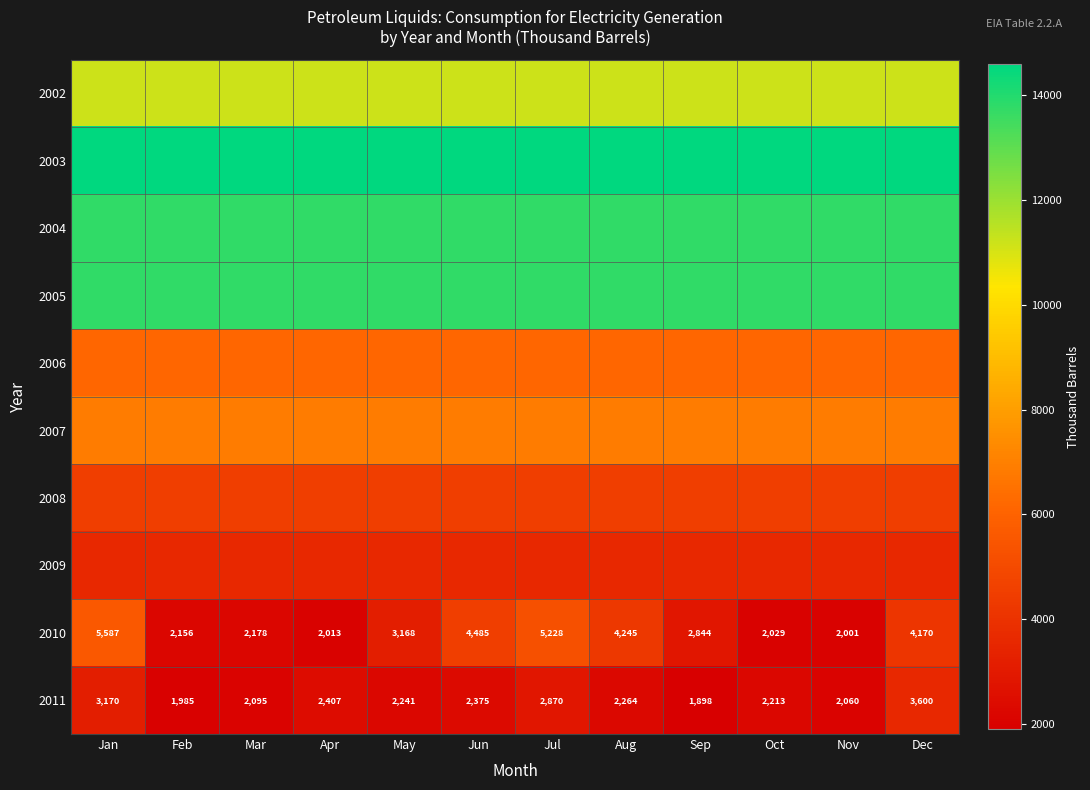

At how many categories does at least one series exceed 8544?

12